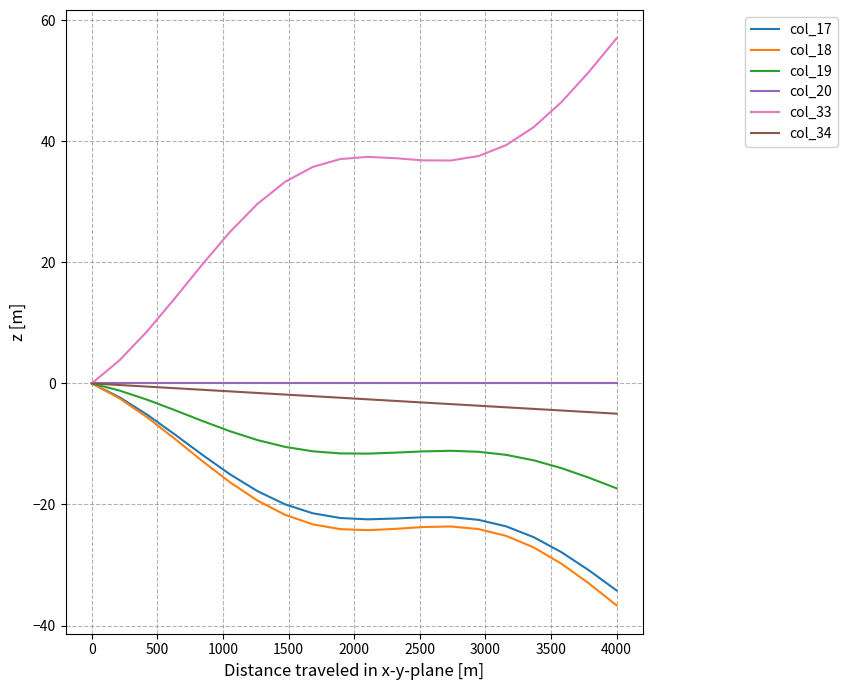

Which series has the largest total across all categories?

col_33